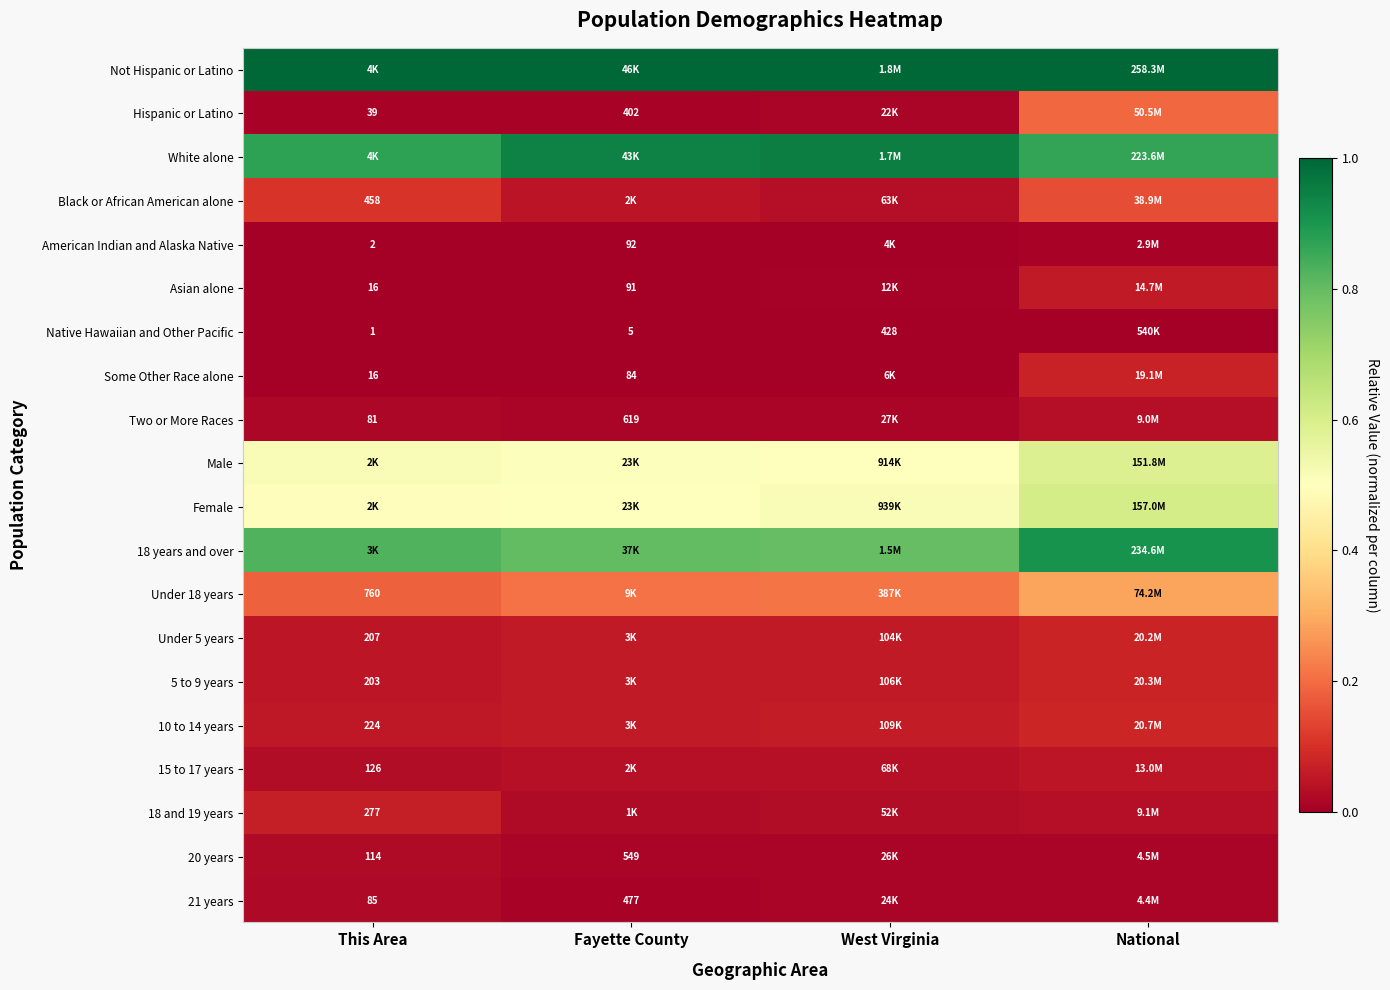

Which label corresponds to the smallest value in the chart?

This Area